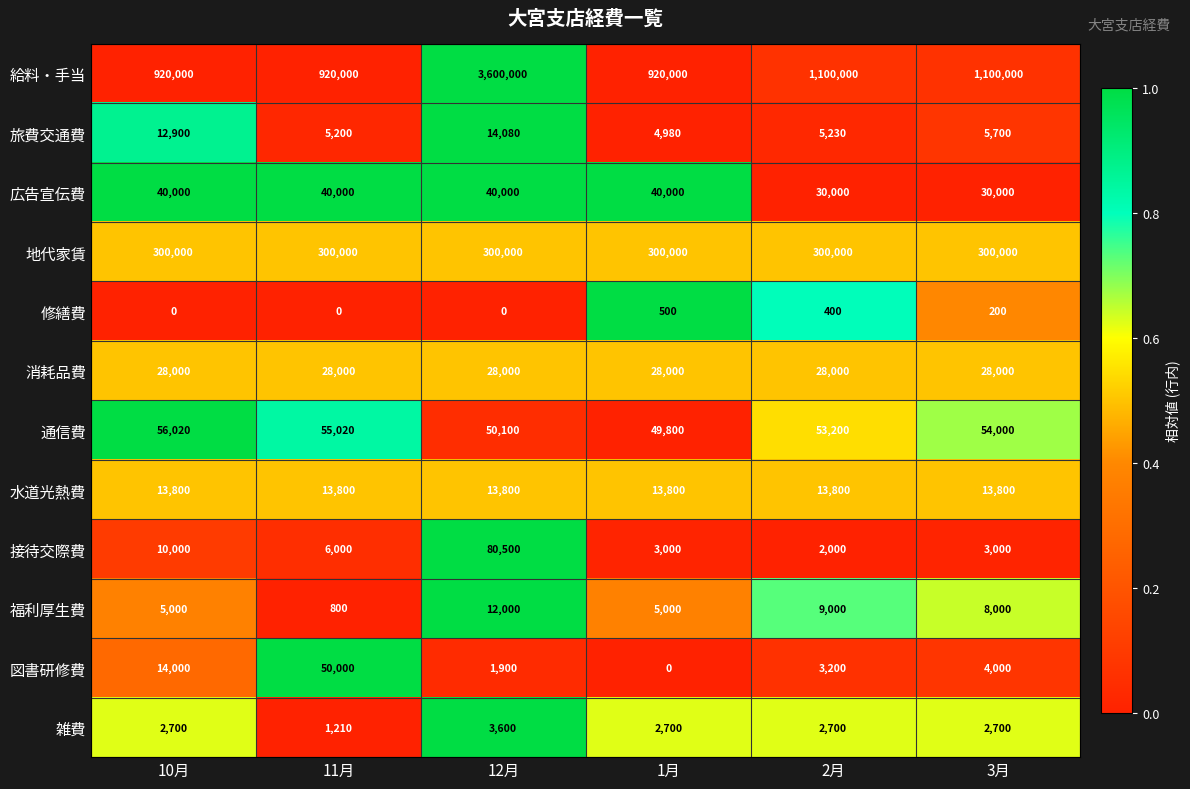

Rank the series at 3月 from highest to lowest value.

給料・手当, 地代家賃, 通信費, 広告宣伝費, 消耗品費, 水道光熱費, 福利厚生費, 旅費交通費, 図書研修費, 接待交際費, 雑費, 修繕費